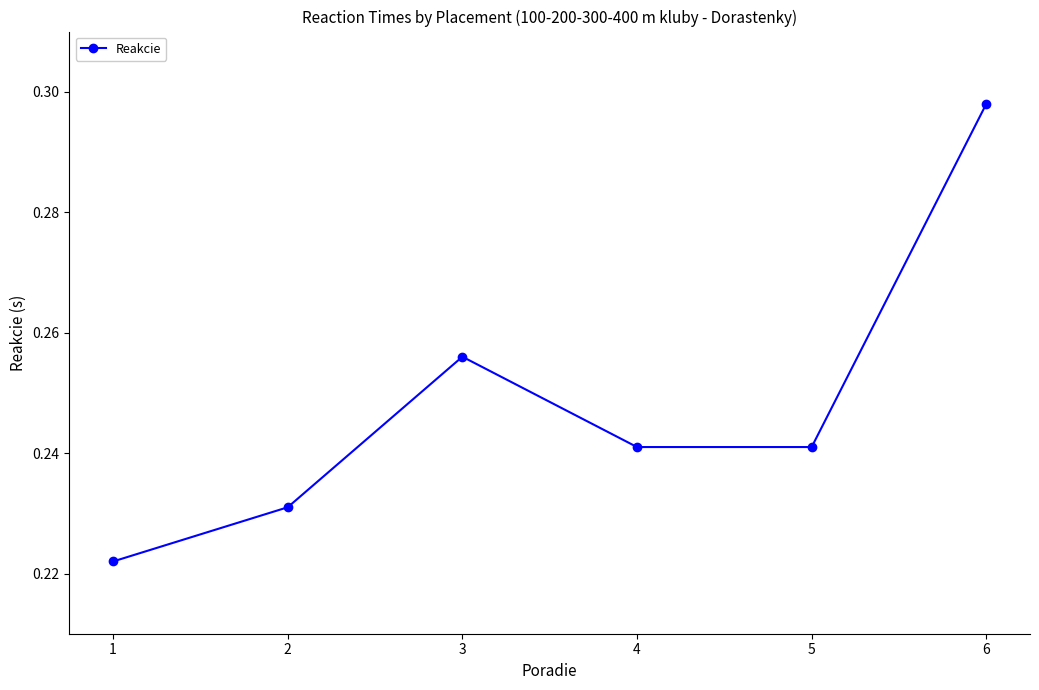

Which category has the highest value across all series?

6